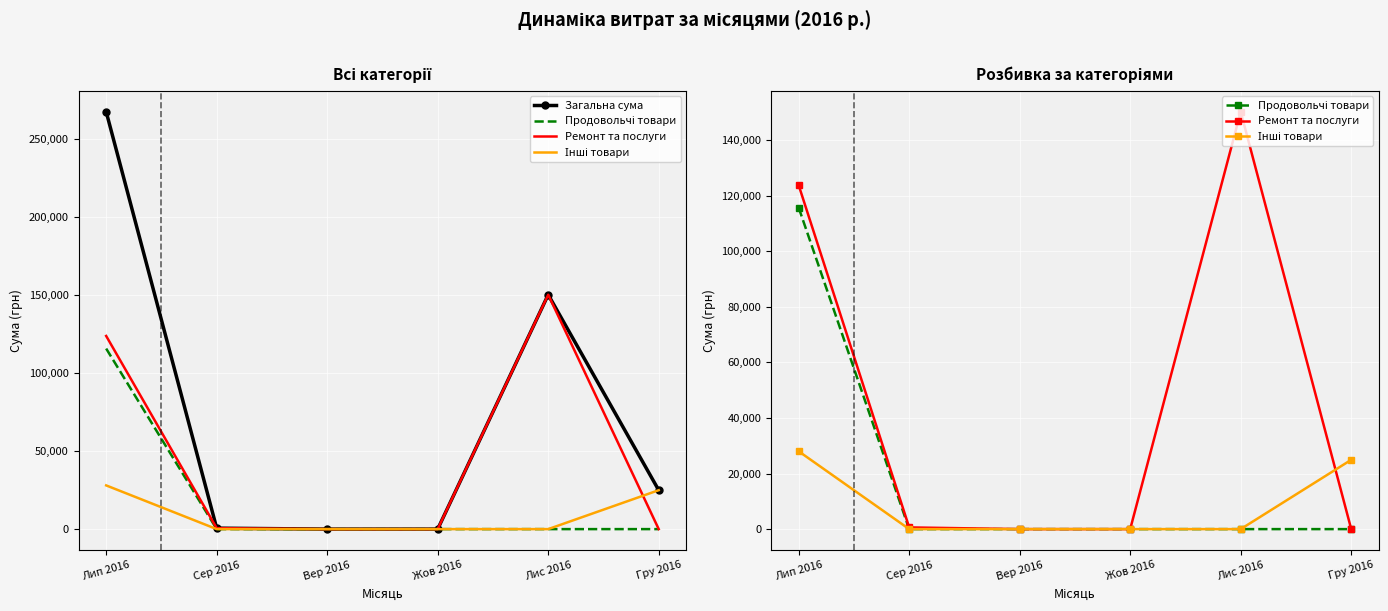

How many series are shown in this chart?

4